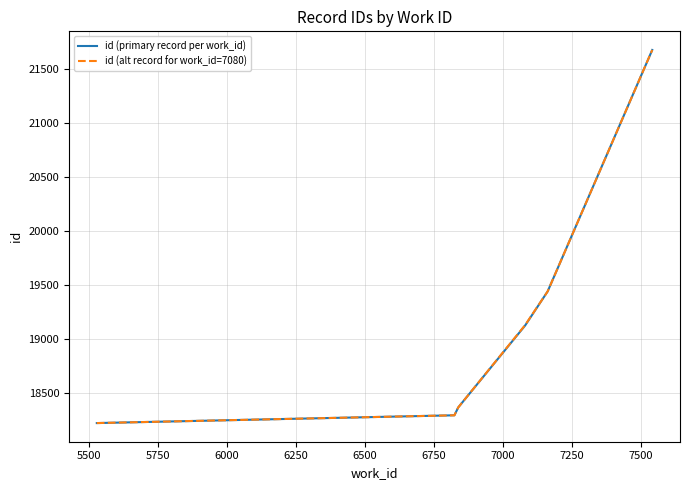

Does the chart display data point markers on the line(s)?

No